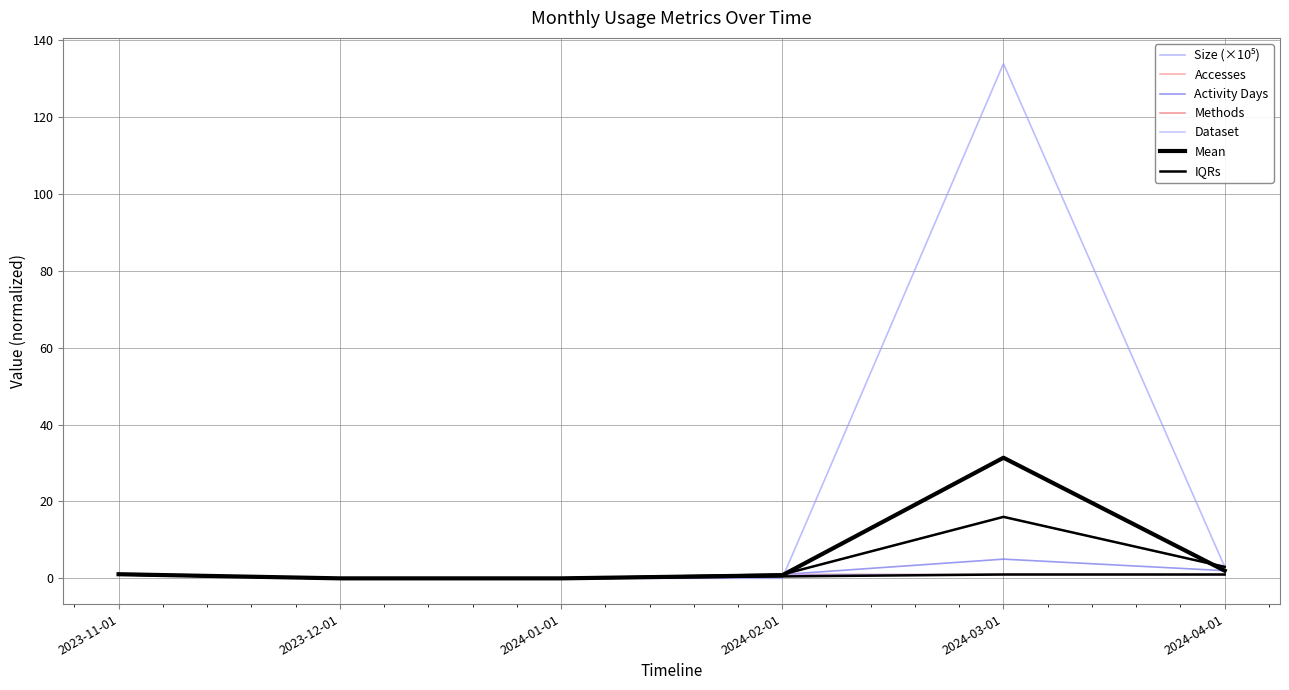

Which category has the highest value across all series?

2024-03-01